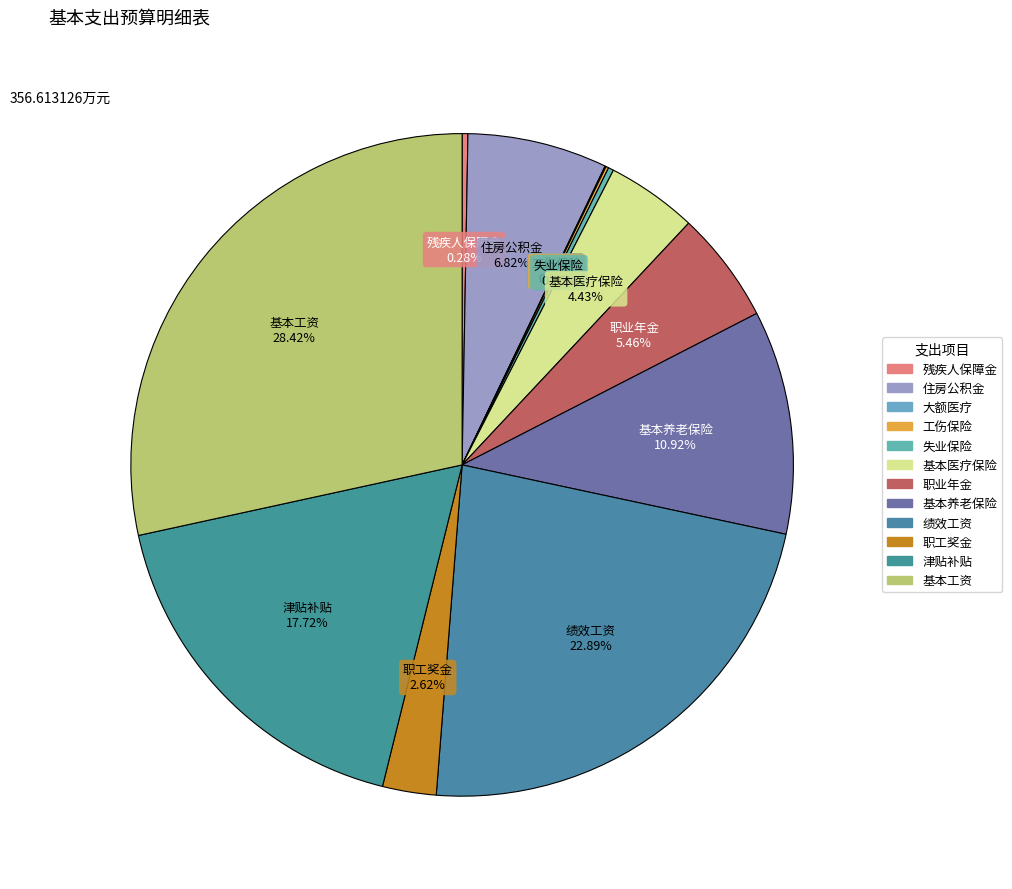

Is there any slice that represents more than half of the pie?

No